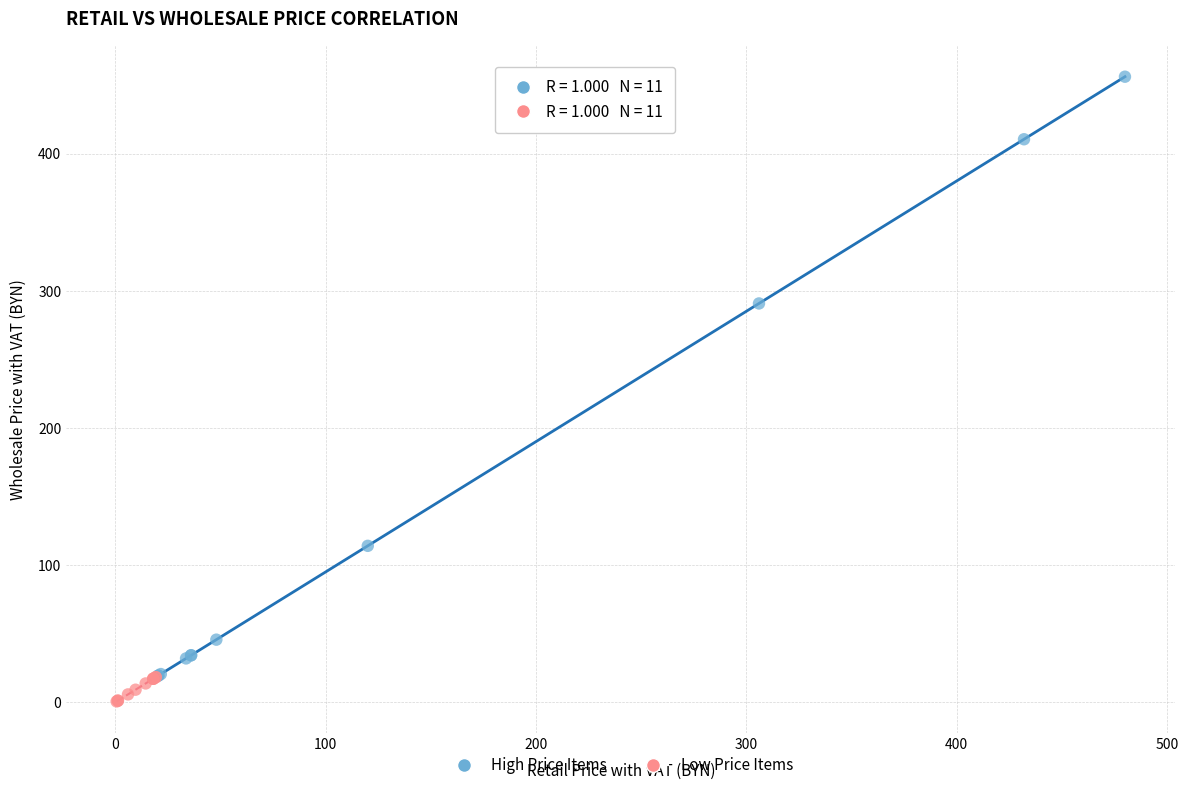

Which series reaches the maximum Y coordinate?

High Price Items